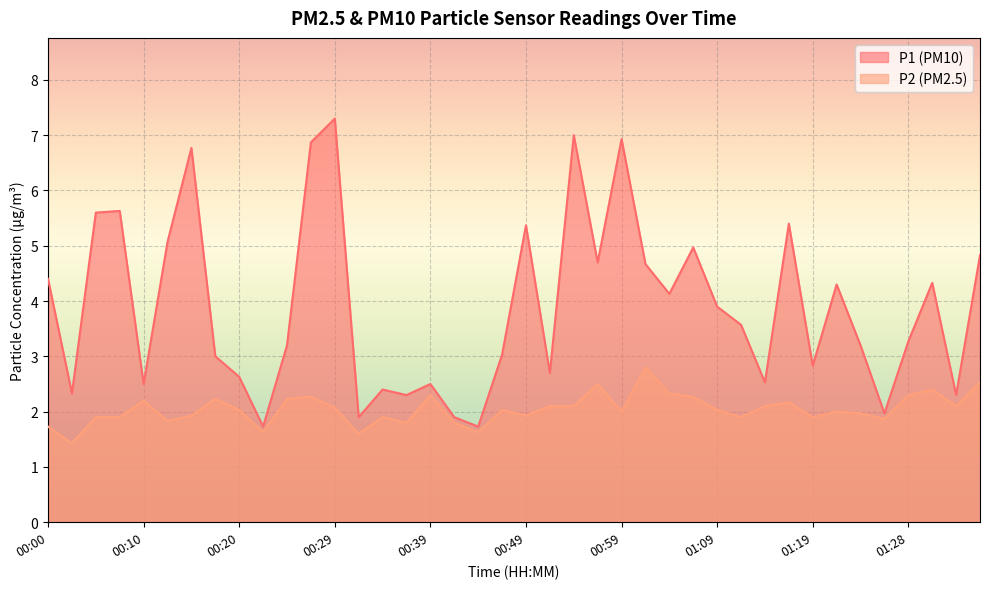

In P1, how many points are lower than both neighbors (excluding endpoints)?

13